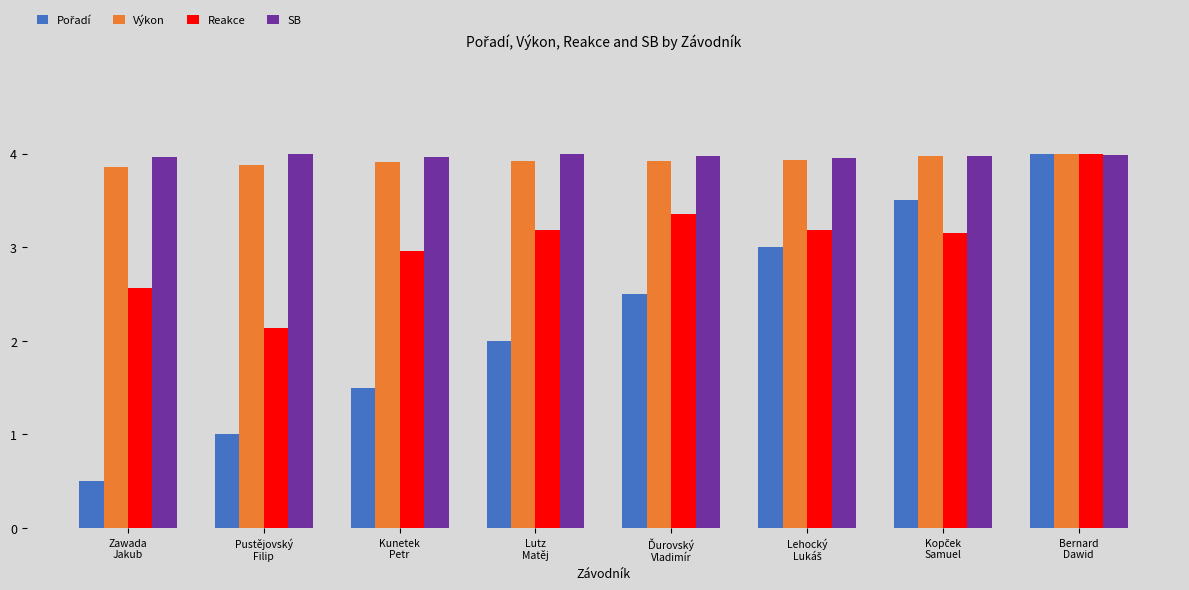

What is the smallest value displayed?

0.5